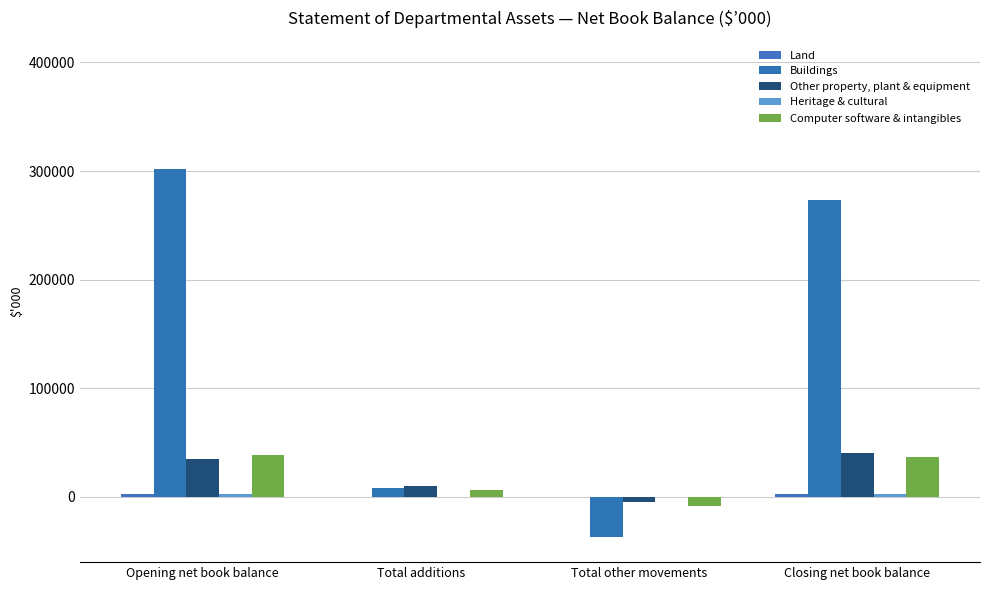

Count the number of categories in the chart.

4